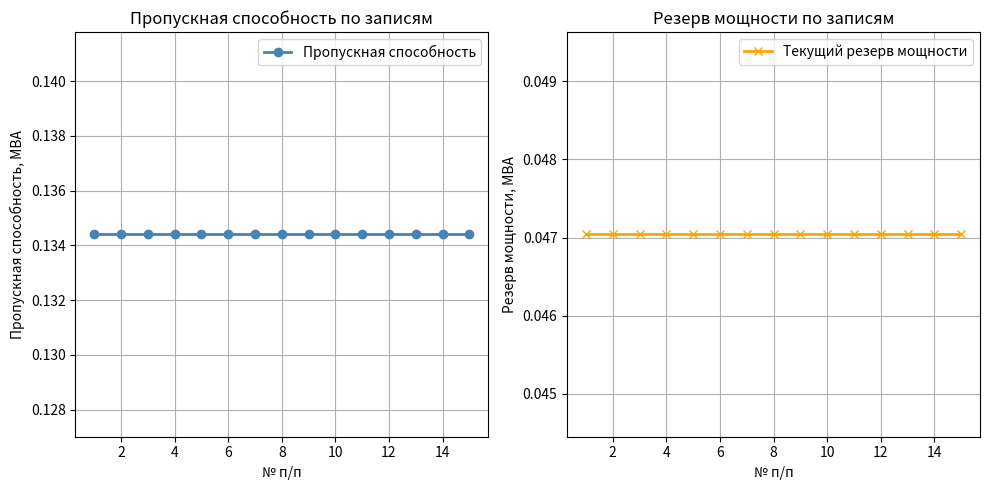

Reading left to right, extract all data points from this chart.

Пропускная способность: 0.1	0.1	0.1	0.1	0.1	0.1	0.1	0.1	0.1	0.1	0.1	0.1	0.1	0.1	0.1
Текущий резерв мощности: 0.0	0.0	0.0	0.0	0.0	0.0	0.0	0.0	0.0	0.0	0.0	0.0	0.0	0.0	0.0